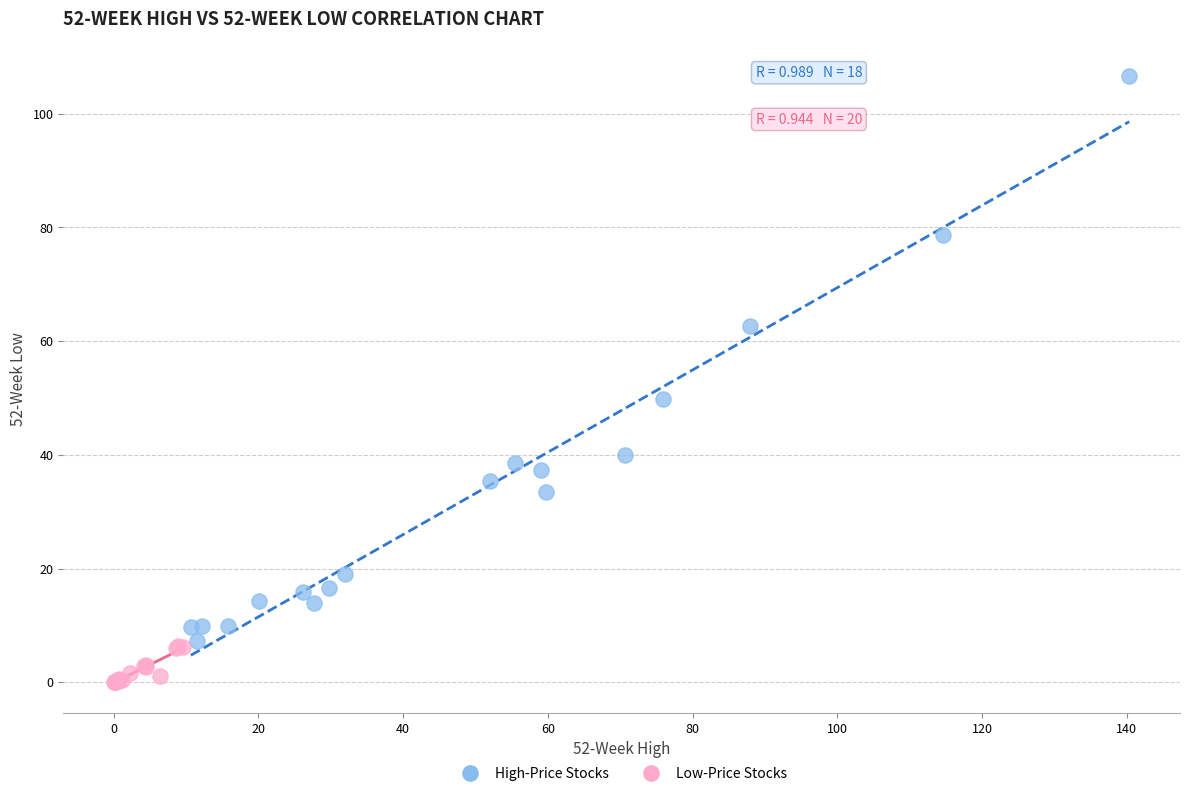

Which series contains the highest Y value?

High-Price Stocks